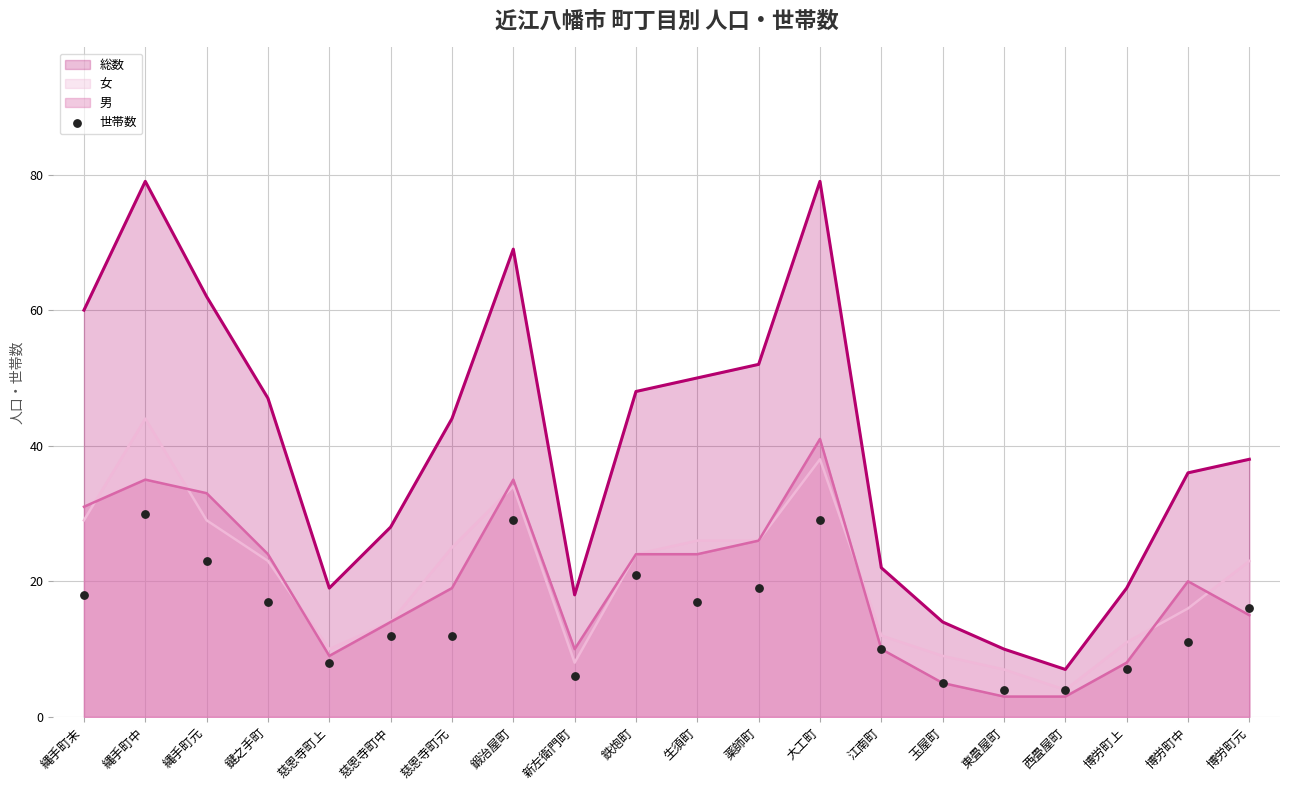

The value of 総数 at 慈恩寺町元 is 44. True or false?

True